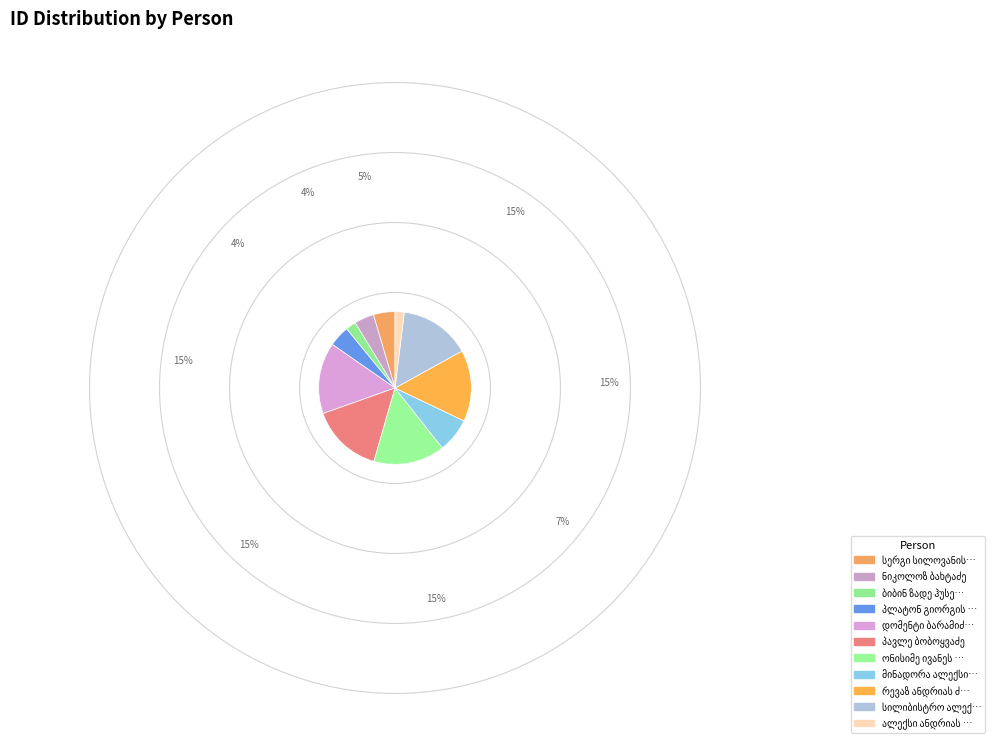

What is the ratio of the value at ალექსი ანდრიას ძე ბახტაძე to the value at მინადორა ალექსის ასული ბახტაძე?

0.3